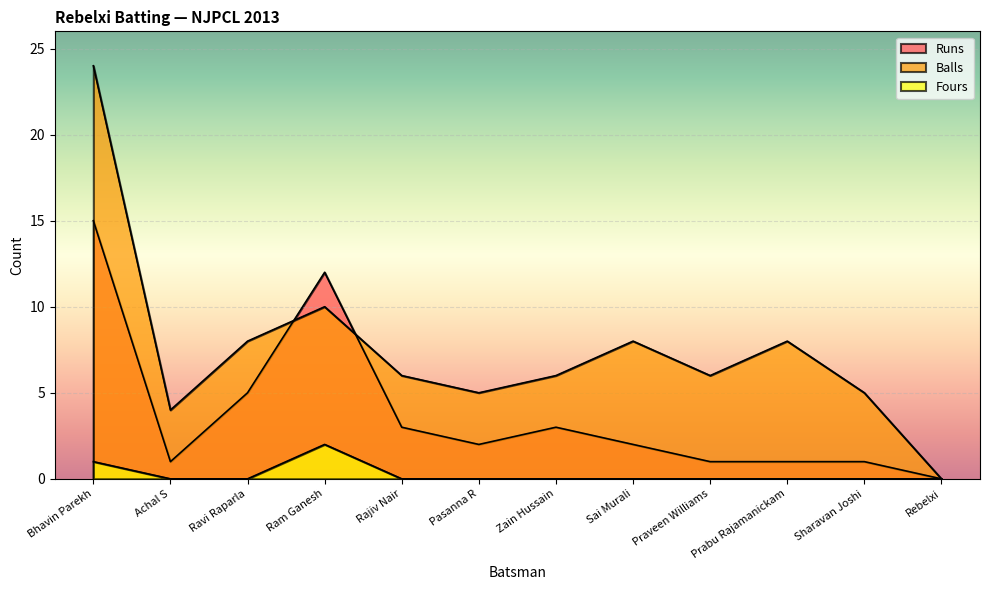

What is the maximum value shown in the chart?

24